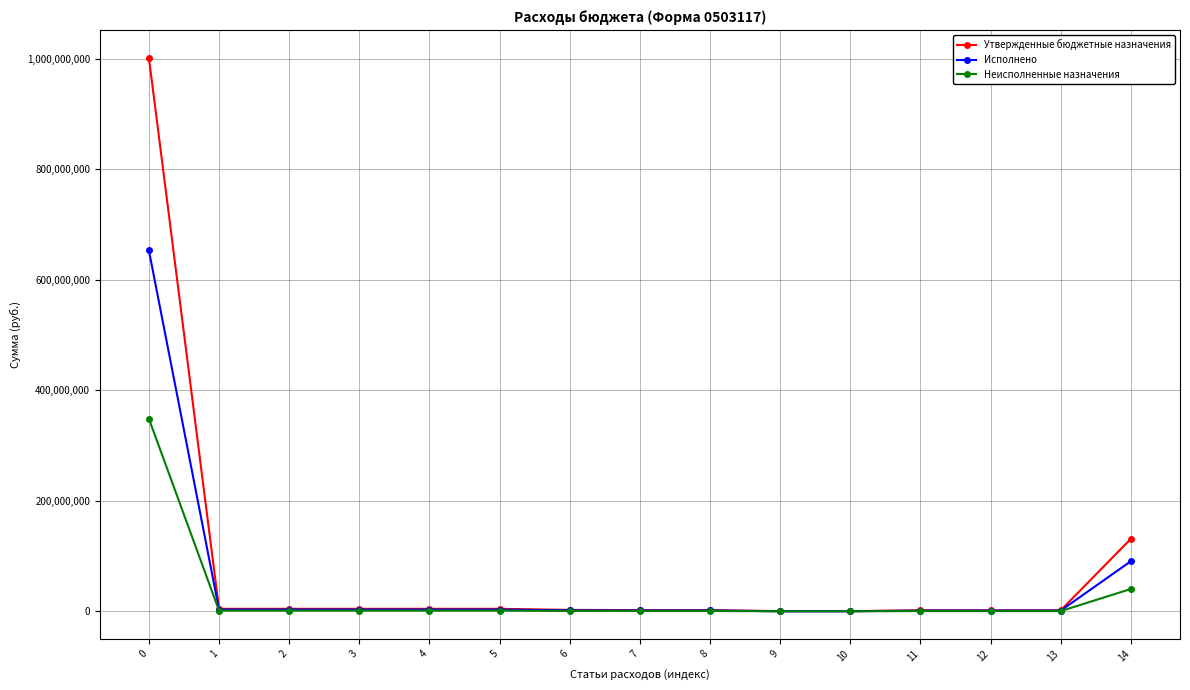

What is the maximum value for Утвержденные бюджетные назначения?

1001878731.4